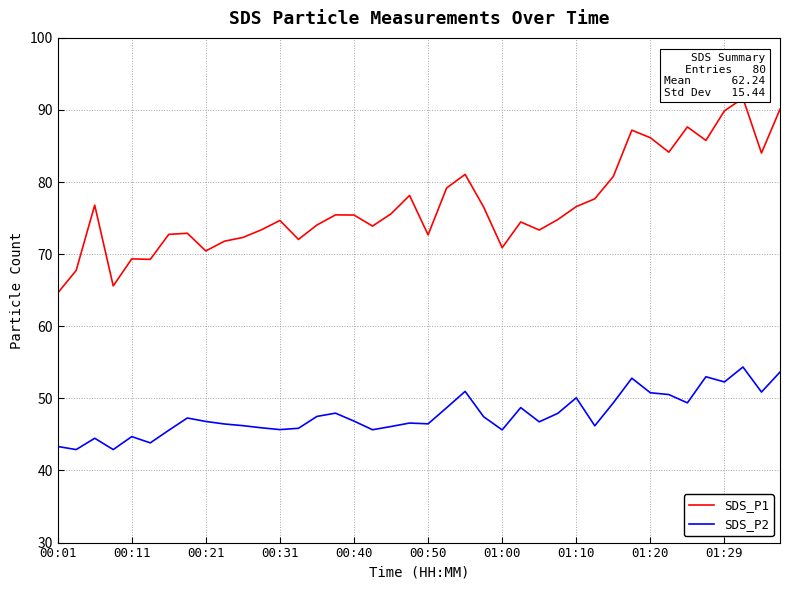

Which series has the largest range (max minus min)?

SDS_P1